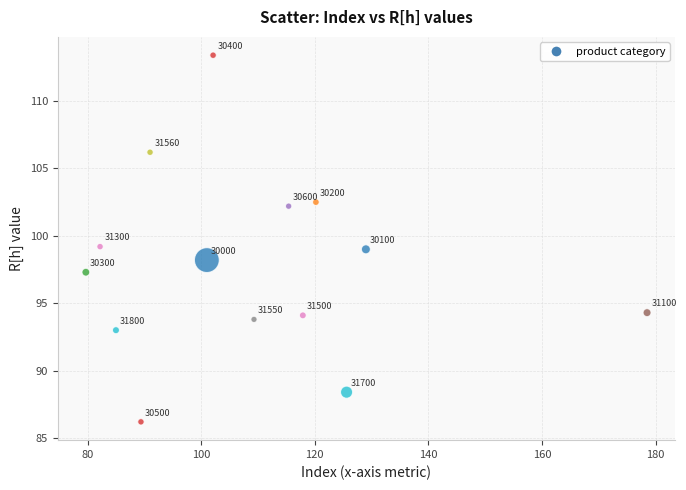

What is the range of Y values (max minus min)?

27.2